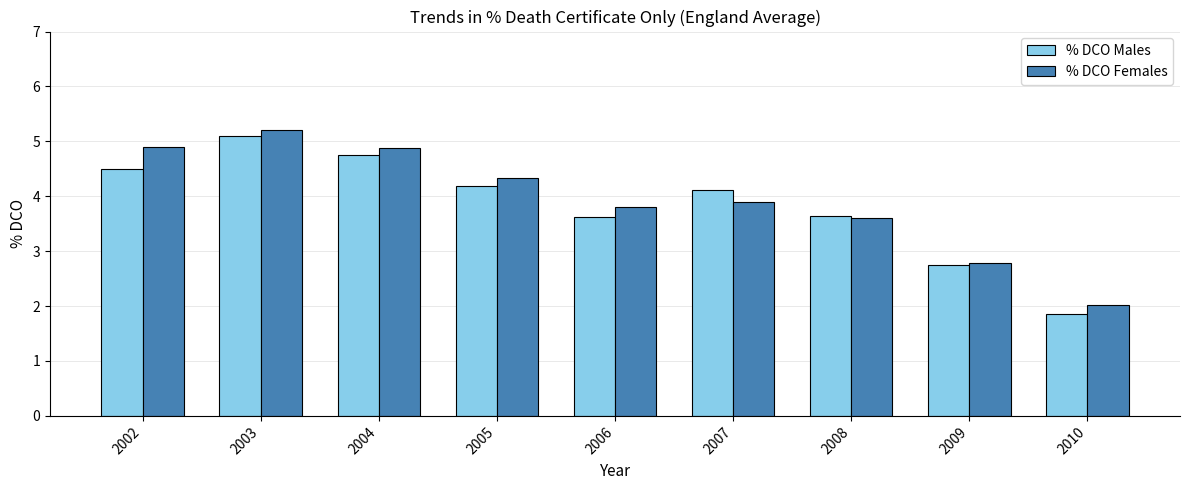

Which series has the widest spread of values?

% DCO Males